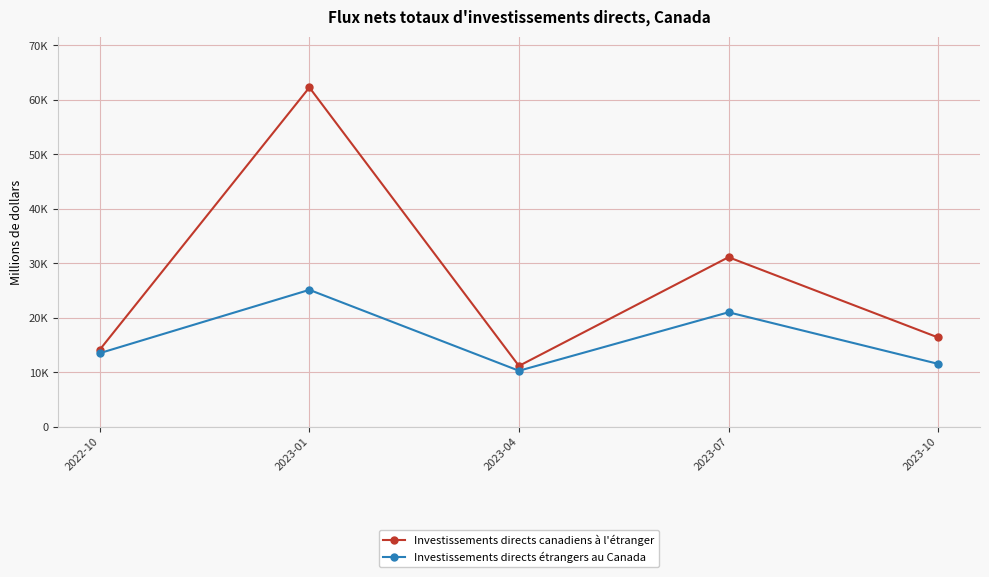

The Investissements directs étrangers au Canada series shows 9420 at 2022-10. True or false?

False